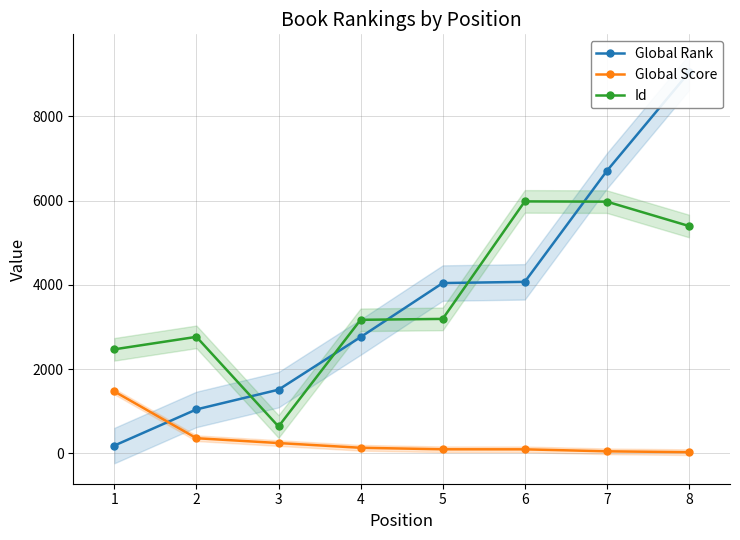

What are all the series names shown in the legend?

Global Rank, Global Score, Id